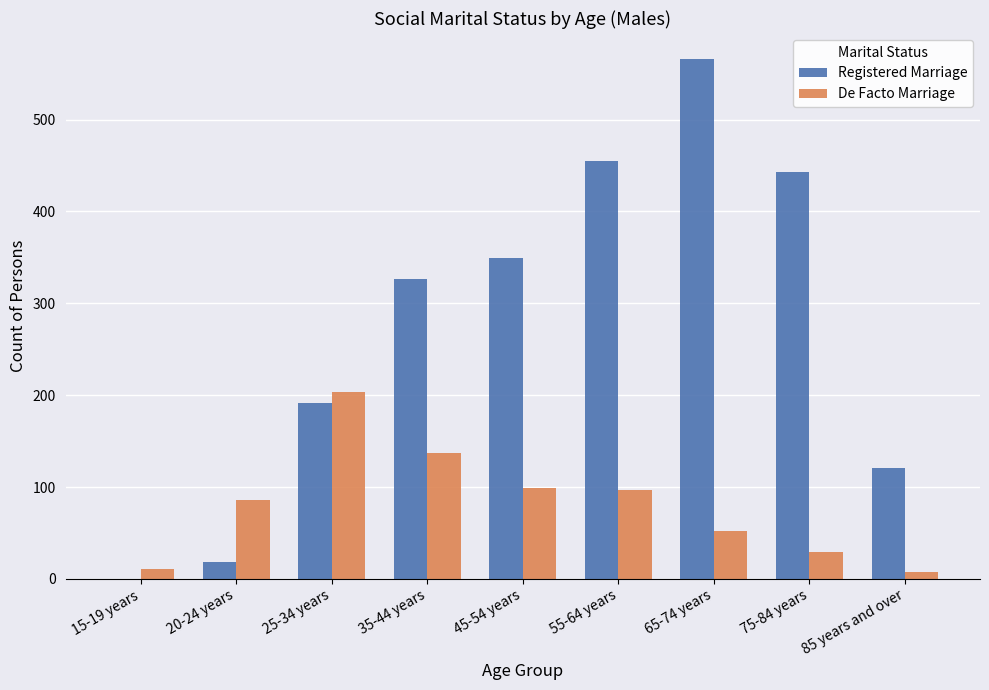

Which series has the widest spread of values?

Registered Marriage